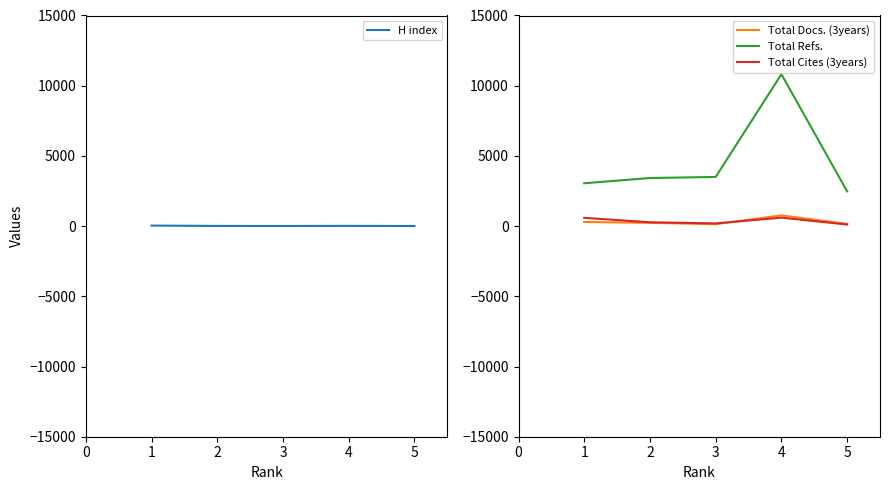

What is the value of the Total Refs. point at the 2nd from the left?

3426